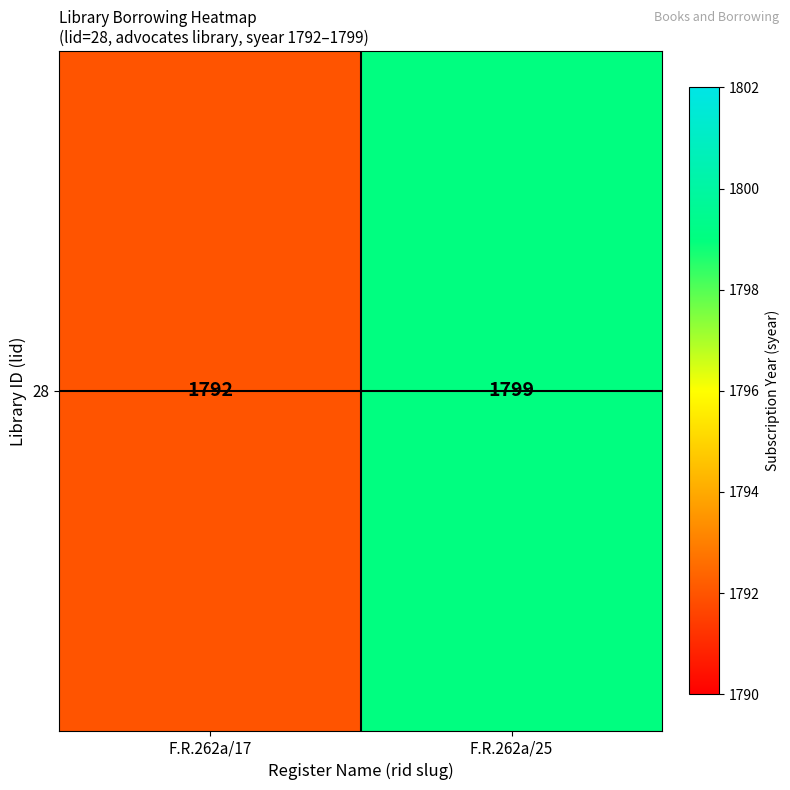

What is the average value?

1796